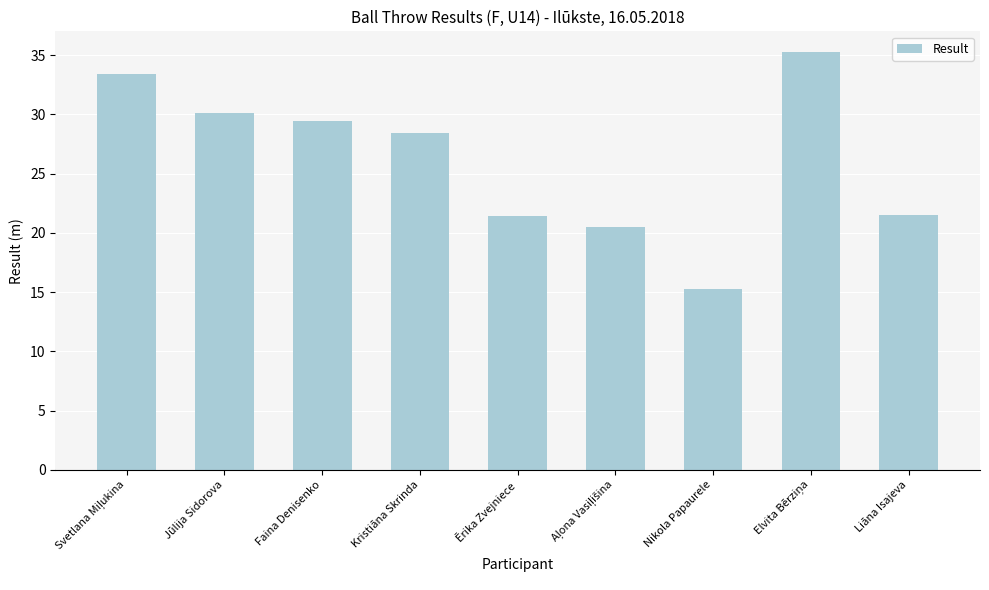

What is the ratio of the value at Jūlija Sidorova to the value at Ērika Zvejniece?

1.4